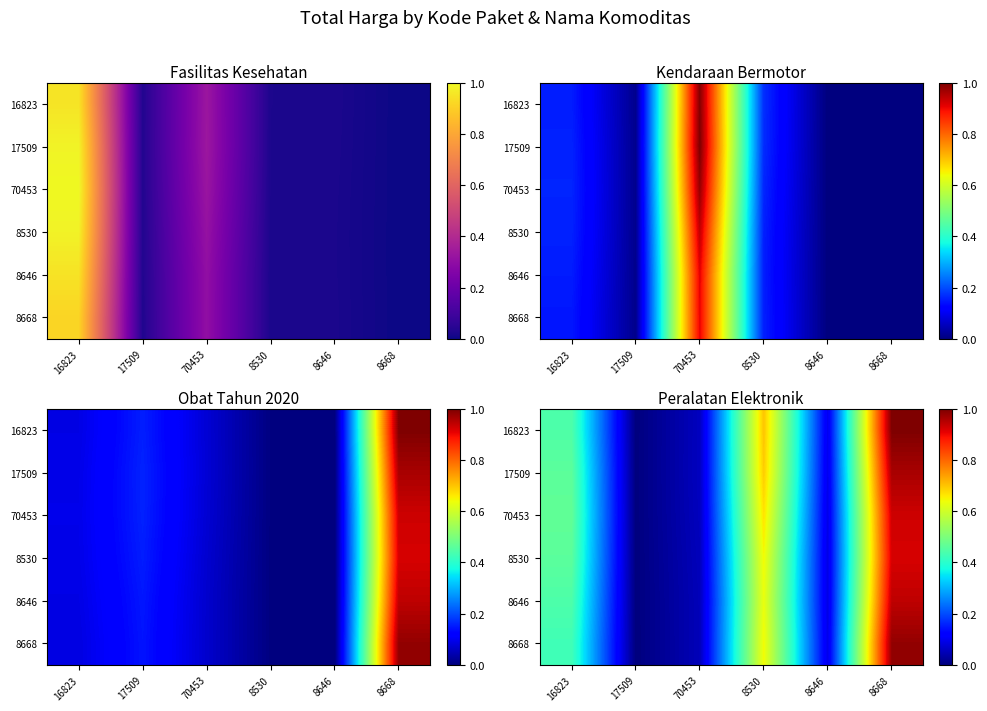

What is the sum of all 8646 values?

2.2